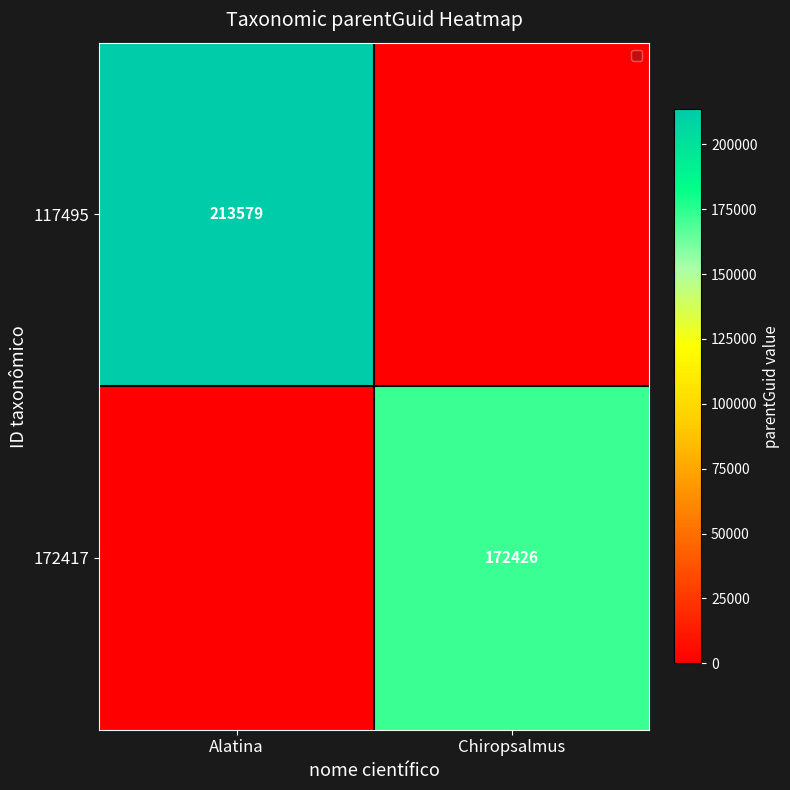

True or false: 172417 has a value of 172426 at Chiropsalmus.

True